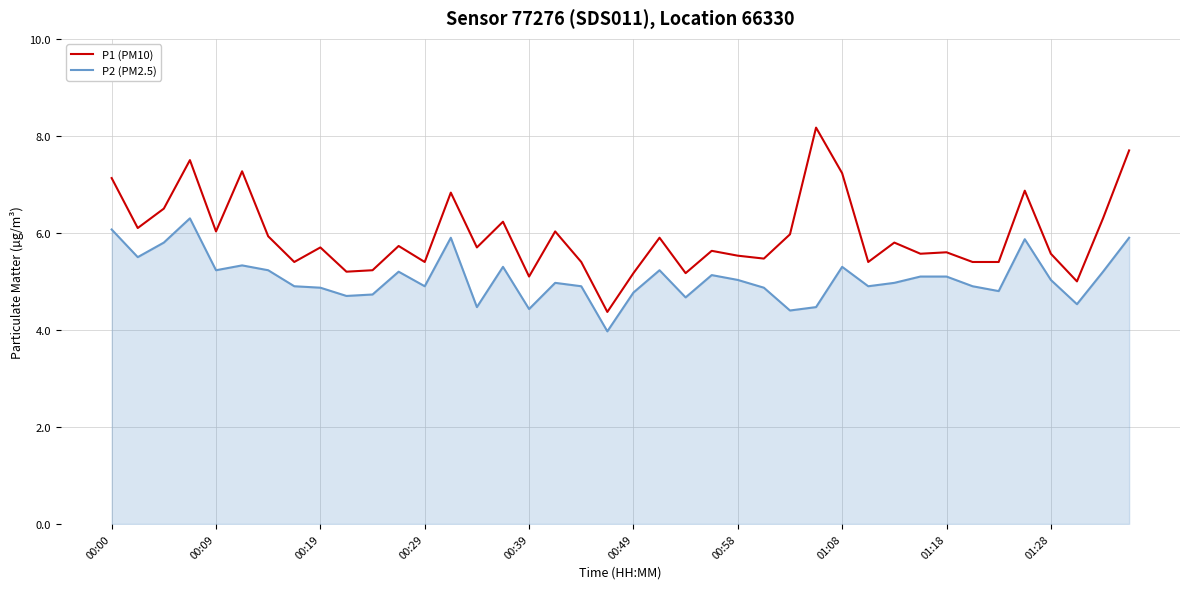

Which series has the widest spread of values?

P1 (PM10)